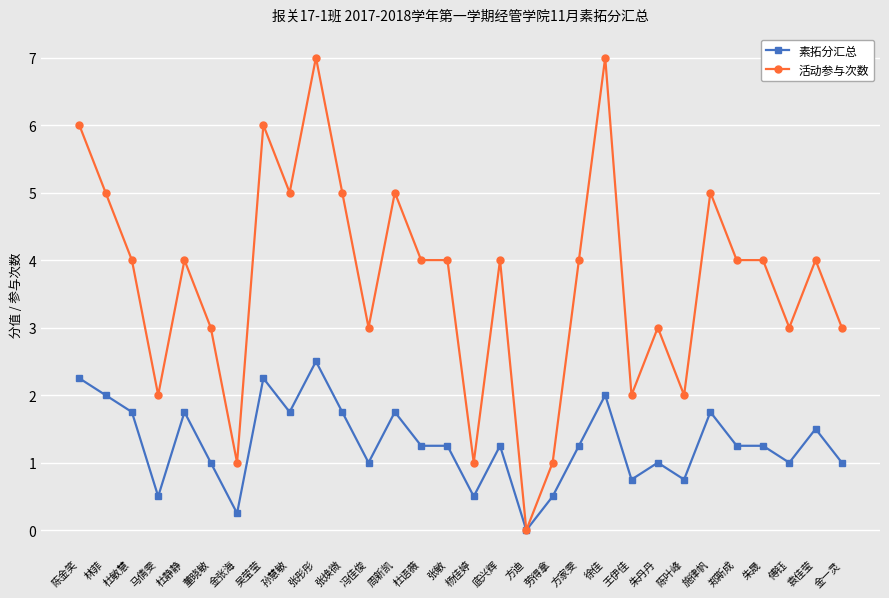

Is it true that 素拓分汇总 equals 0.6 at 袁佳莹?

False